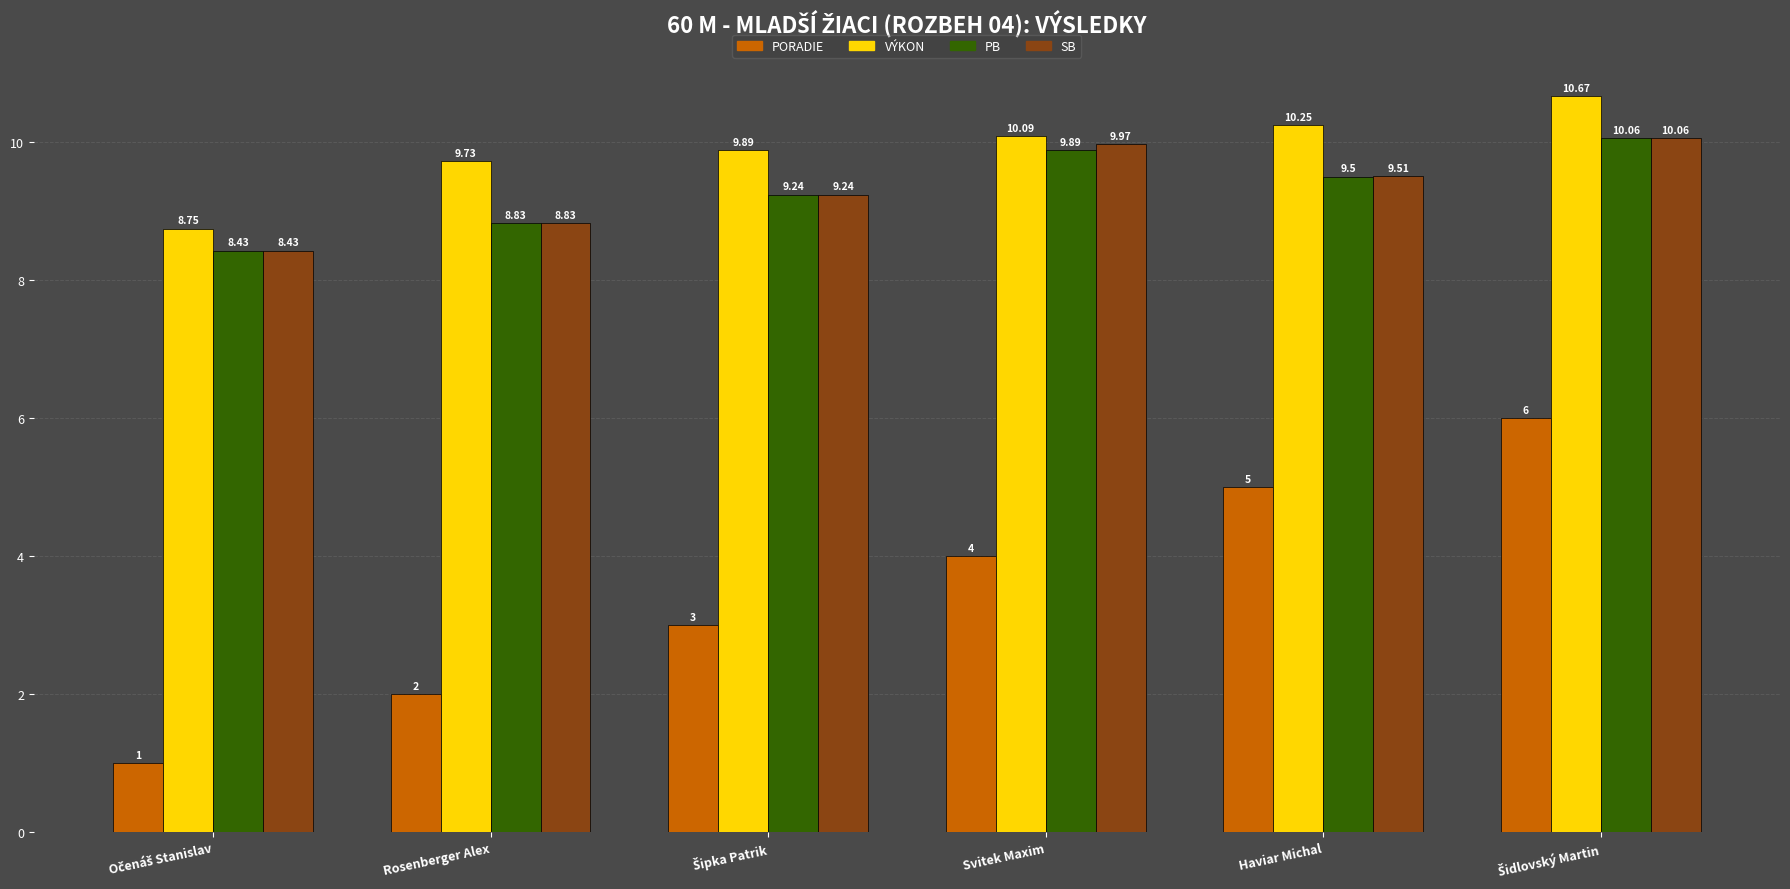

What is the spread (max minus min) of values at Rosenberger Alex?

7.7